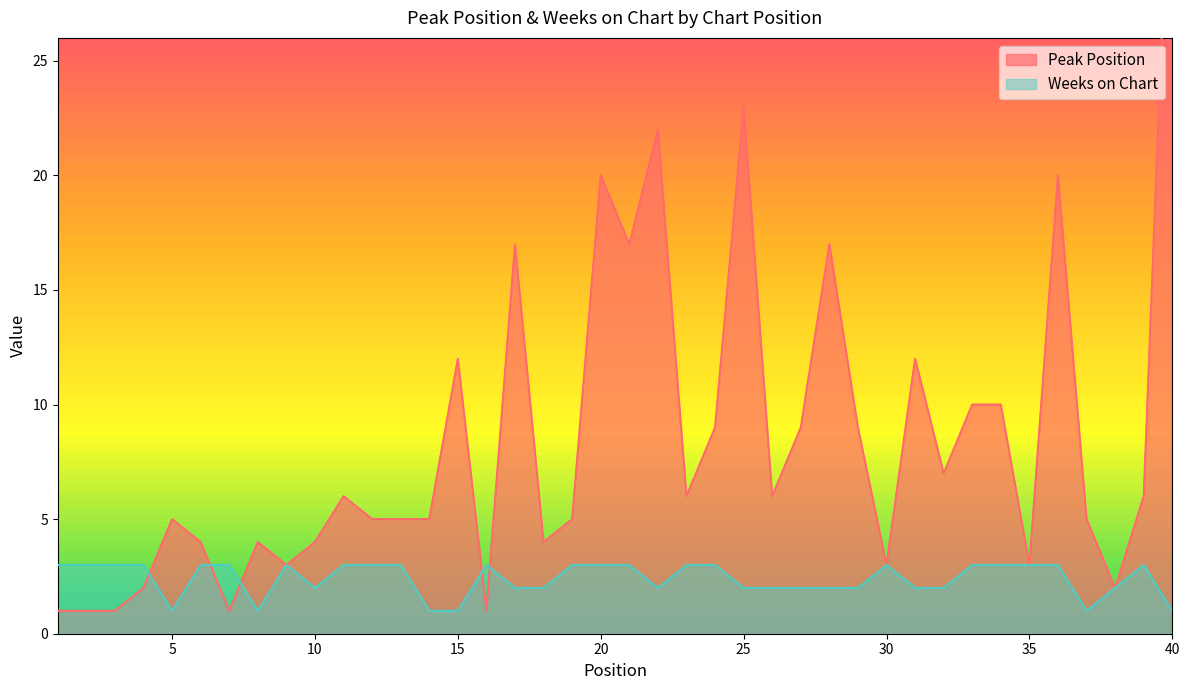

Where is the first local minimum for Weeks on Chart?

5